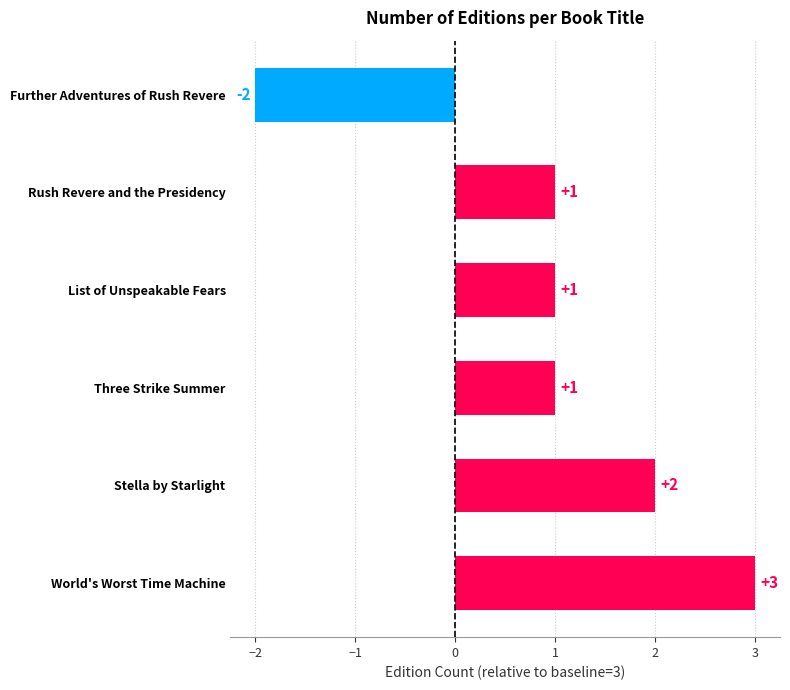

Count the values in the range 1 to 2.

4